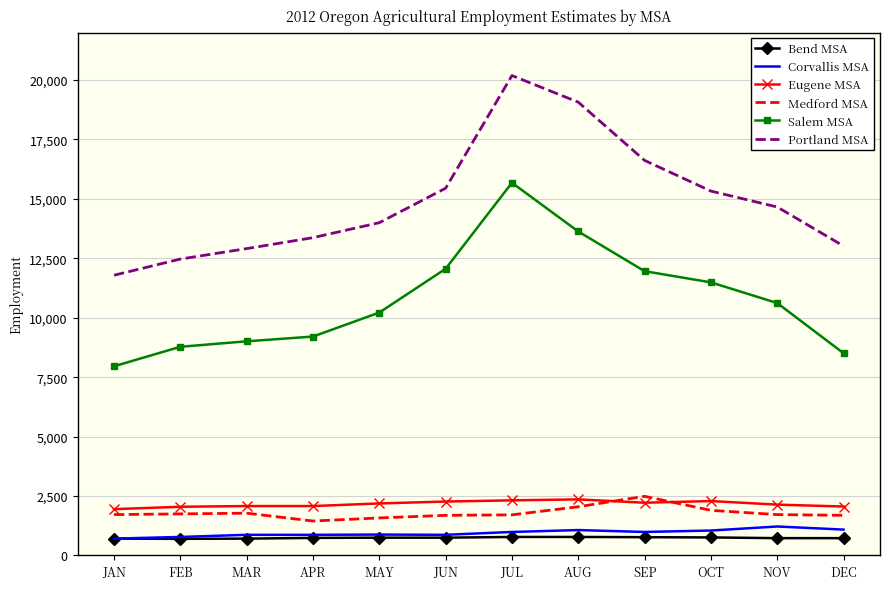

True or false: Corvallis MSA and Salem MSA intersect in this chart.

False